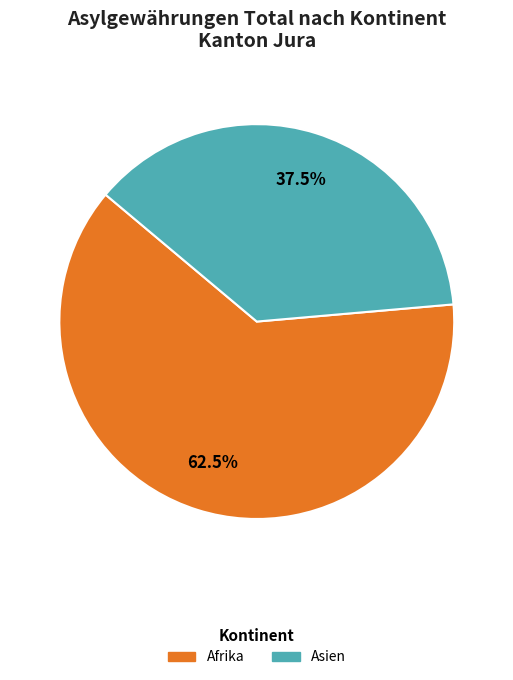

Is there any slice that represents more than half of the pie?

Yes